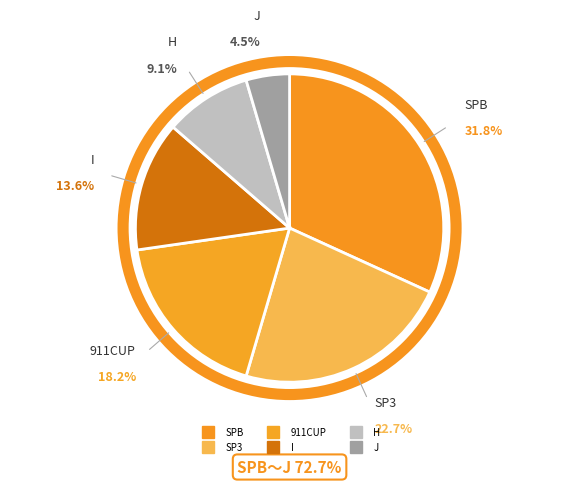

What is the largest slice in the pie chart?

SPB